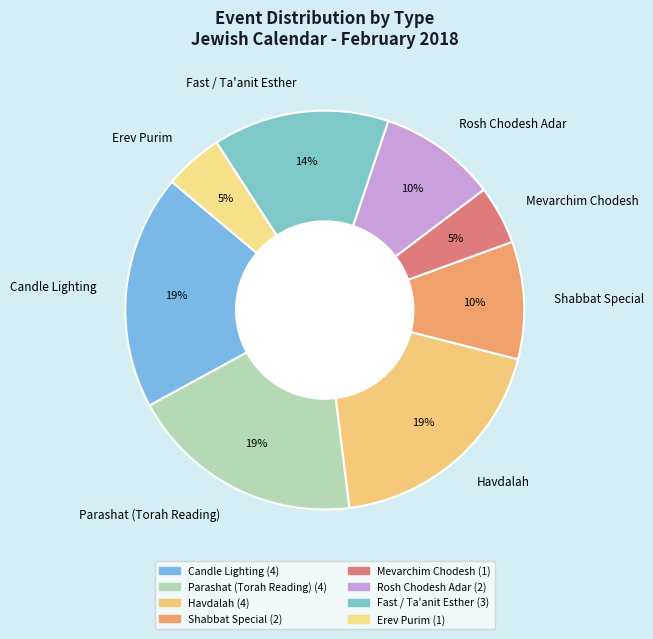

Is there any slice that represents more than half of the pie?

No